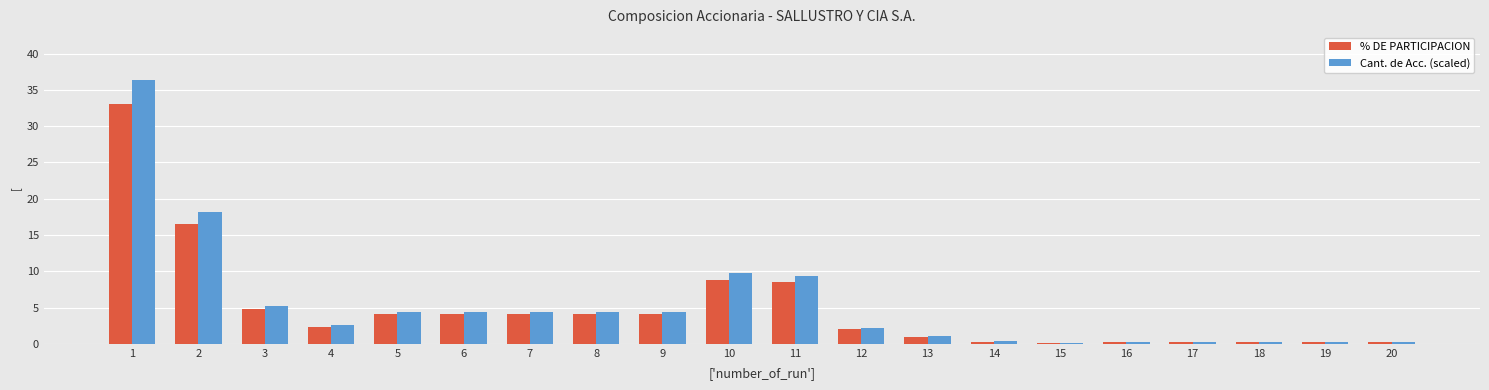

Where does the Cant. de Acc. (scaled) series first go above 4?

1